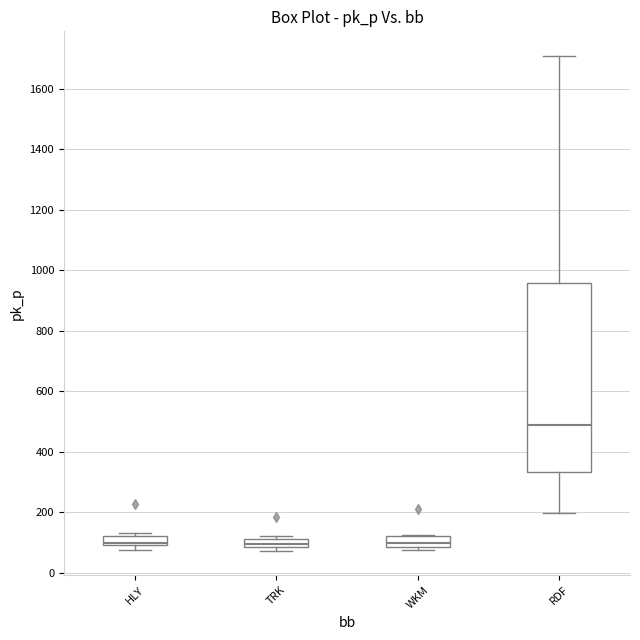

Comparing the boxes themselves (not the whiskers), which one is the tallest?

RDF